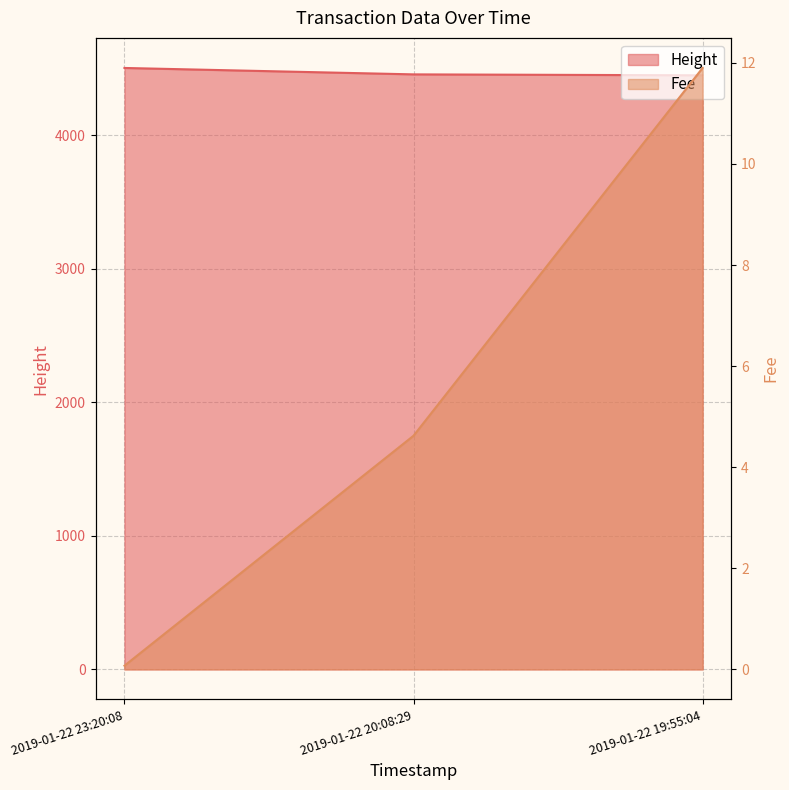

What is the difference between the maximum and minimum values in the Fee series?

11.8